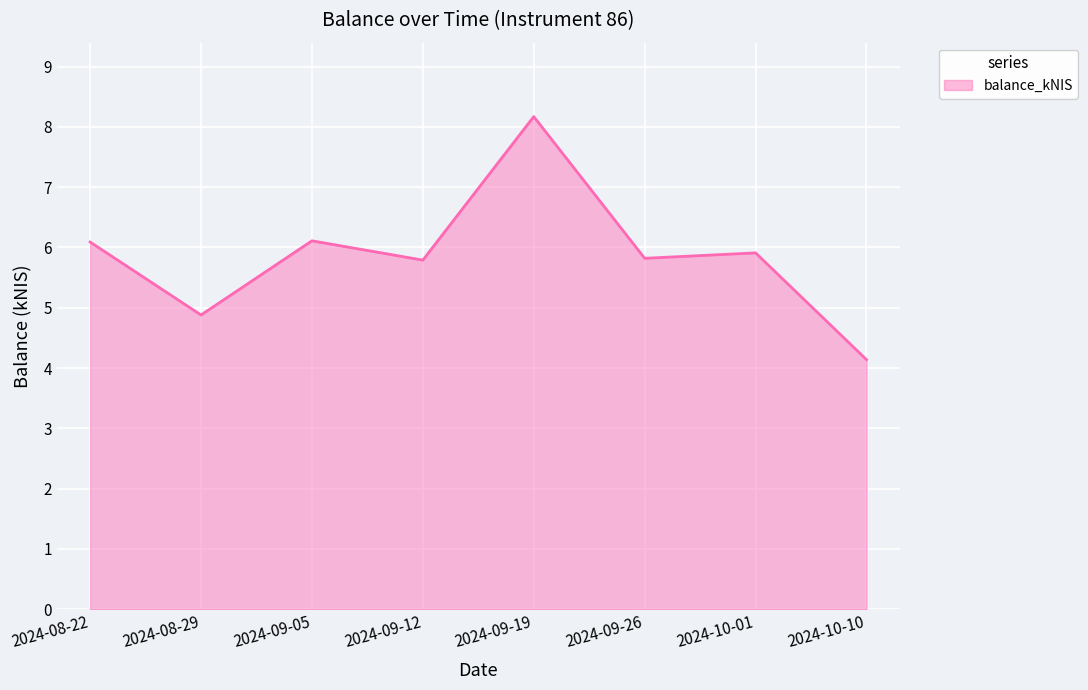

What is the minimum value shown in the chart?

4.1